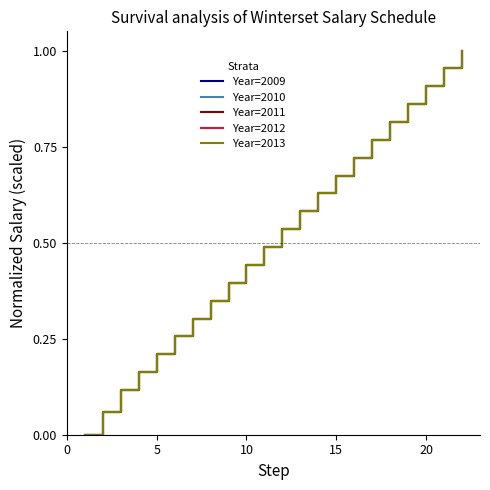

Reading left to right, extract all data points from this chart.

Year=2009: 0.0	0.1	0.1	0.2	0.2	0.3	0.3	0.3	0.4	0.4	0.5	0.5	0.6	0.6	0.7	0.7	0.8	0.8	0.9	0.9	1.0	1.0
Year=2010: 0.0	0.1	0.1	0.2	0.2	0.3	0.3	0.3	0.4	0.4	0.5	0.5	0.6	0.6	0.7	0.7	0.8	0.8	0.9	0.9	1.0	1.0
Year=2011: 0.0	0.1	0.1	0.2	0.2	0.3	0.3	0.3	0.4	0.4	0.5	0.5	0.6	0.6	0.7	0.7	0.8	0.8	0.9	0.9	1.0	1.0
Year=2012: 0.0	0.1	0.1	0.2	0.2	0.3	0.3	0.3	0.4	0.4	0.5	0.5	0.6	0.6	0.7	0.7	0.8	0.8	0.9	0.9	1.0	1.0
Year=2013: 0.0	0.1	0.1	0.2	0.2	0.3	0.3	0.3	0.4	0.4	0.5	0.5	0.6	0.6	0.7	0.7	0.8	0.8	0.9	0.9	1.0	1.0